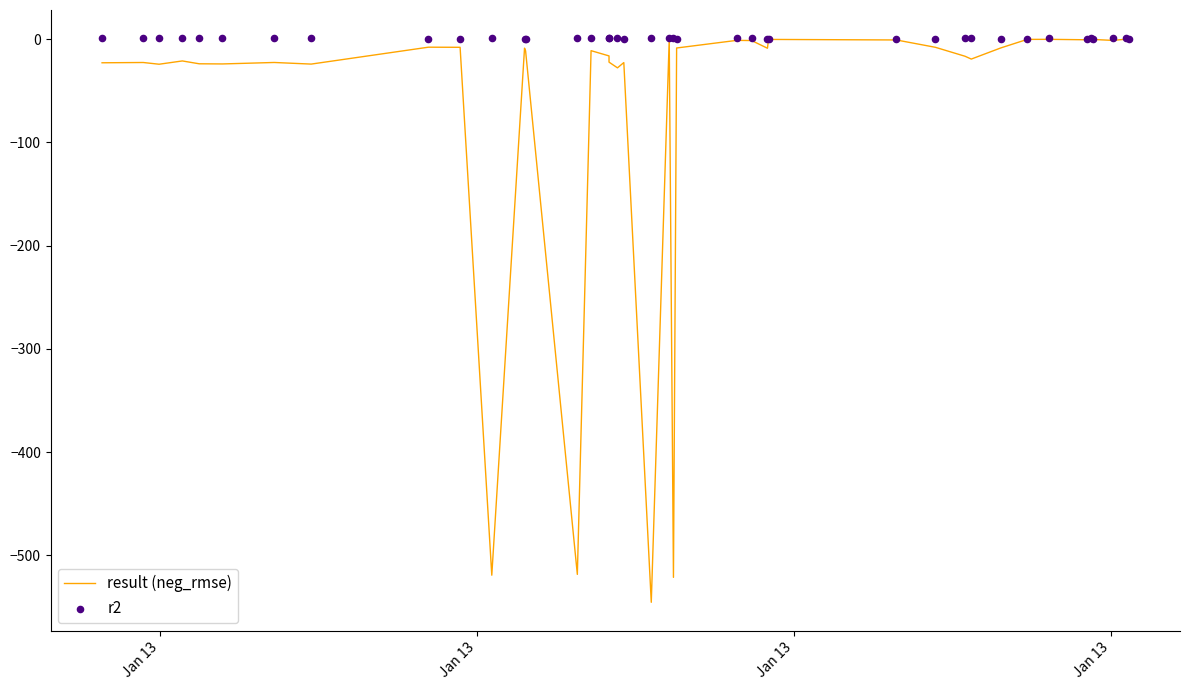

What are all the series names shown in the legend?

result (neg_rmse), r2